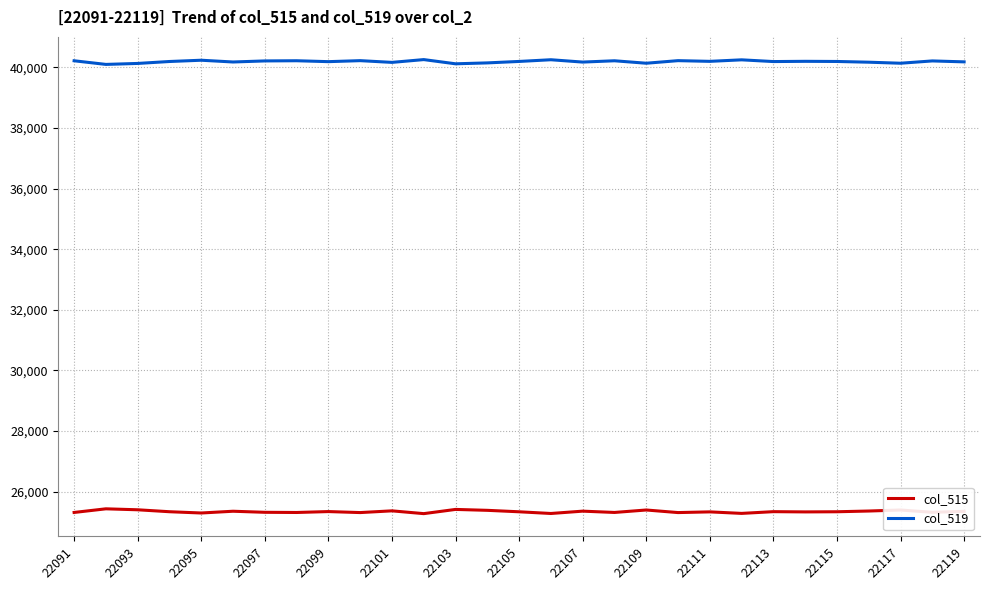

Which series has the largest total across all categories?

col_519